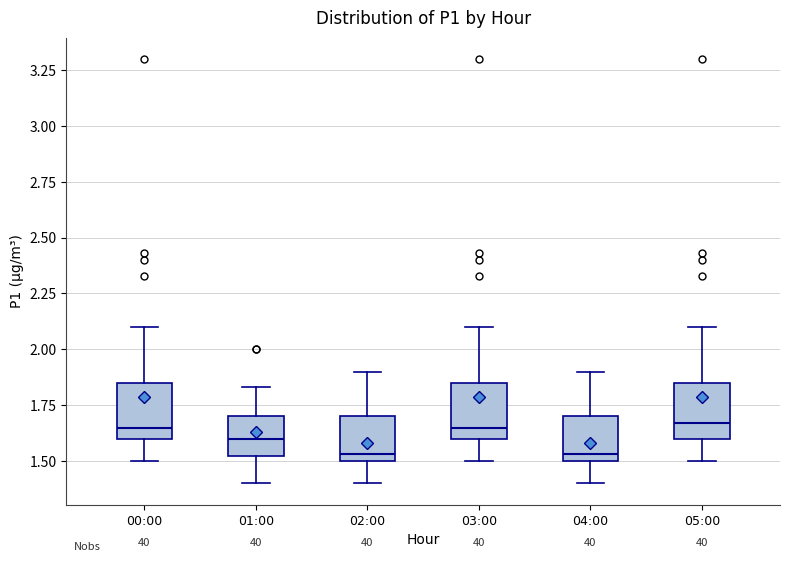

Reading left to right, transcribe this box plot: for each box, give where its median line is, the range the box spans, and where its two whiskers end, as read against the y-axis. The values are not printed on the chart, so give them approximately, as read against the axis.

00:00: median 1.65, box 1.60 to 1.85, whiskers 1.50 to 2.10
01:00: median 1.60, box 1.50 to 1.70, whiskers 1.40 to 1.85
02:00: median 1.55, box 1.50 to 1.70, whiskers 1.40 to 1.90
03:00: median 1.65, box 1.60 to 1.85, whiskers 1.50 to 2.10
04:00: median 1.55, box 1.50 to 1.70, whiskers 1.40 to 1.90
05:00: median 1.65, box 1.60 to 1.85, whiskers 1.50 to 2.10